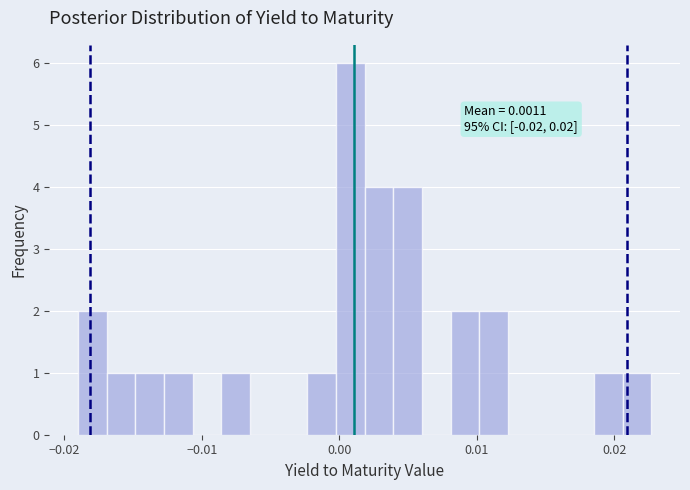

Read against the x-axis, roughly where is the centre of the tallest bar?

0.001